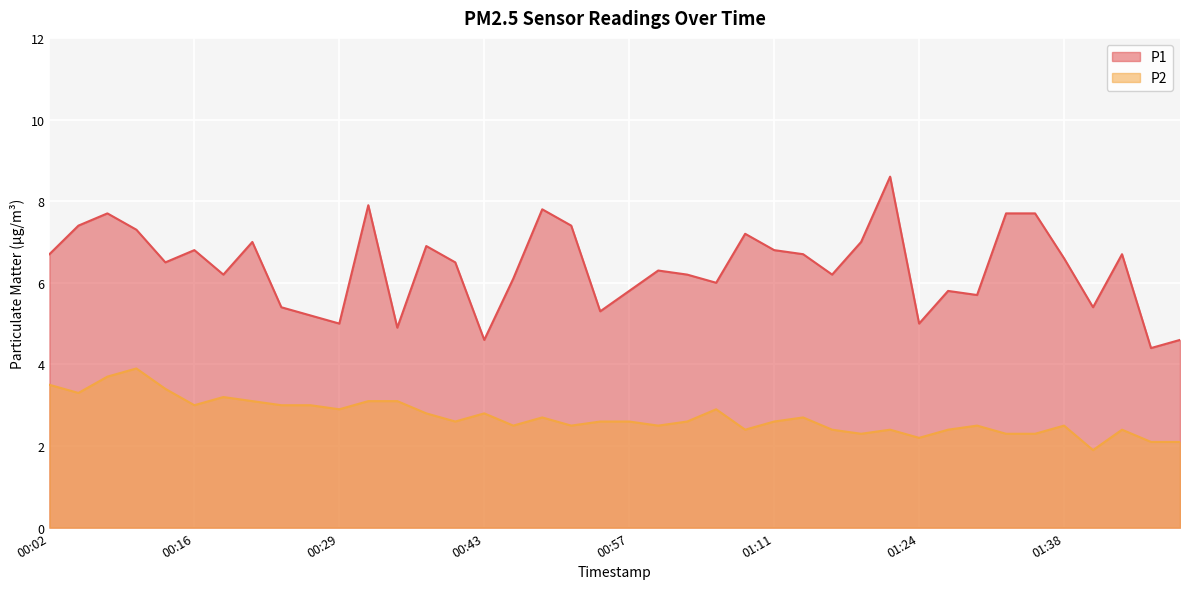

What is the difference between the maximum and second lowest values in the P2 series?

1.8